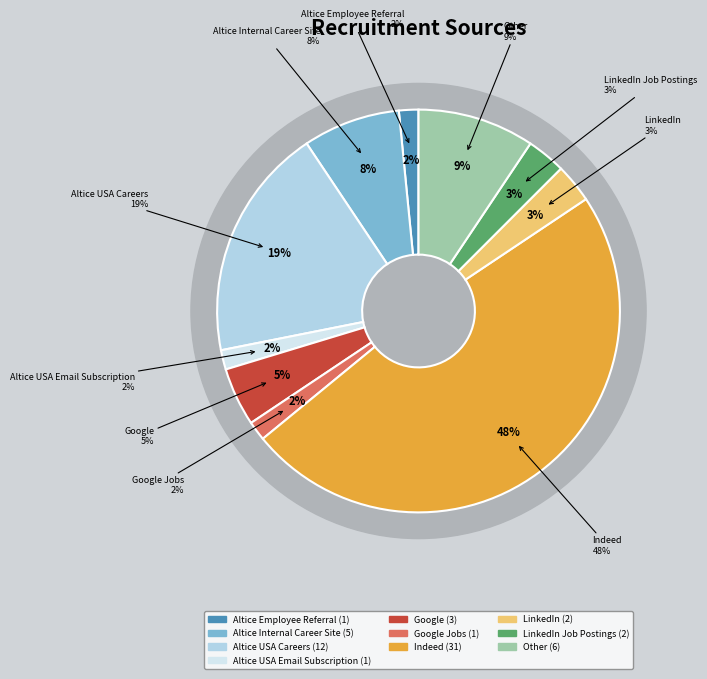

Is Altice USA Careers the majority of the pie?

No